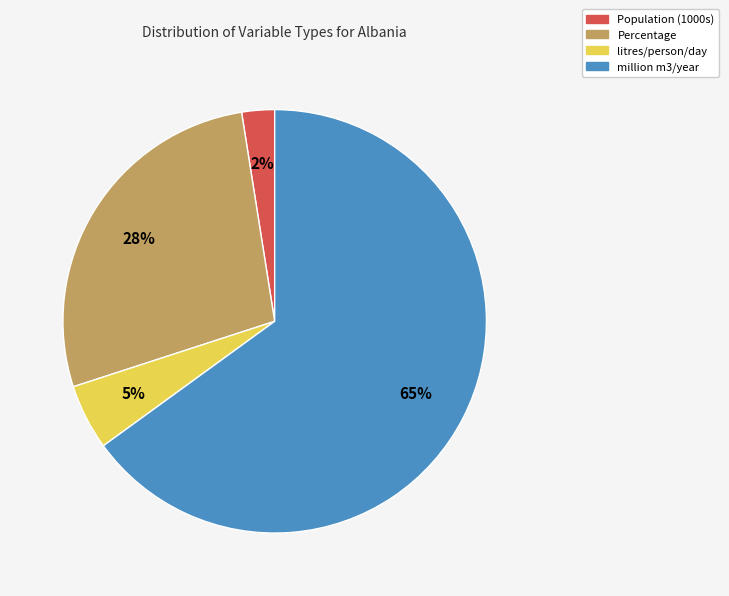

Which slice is the largest?

million m3/year